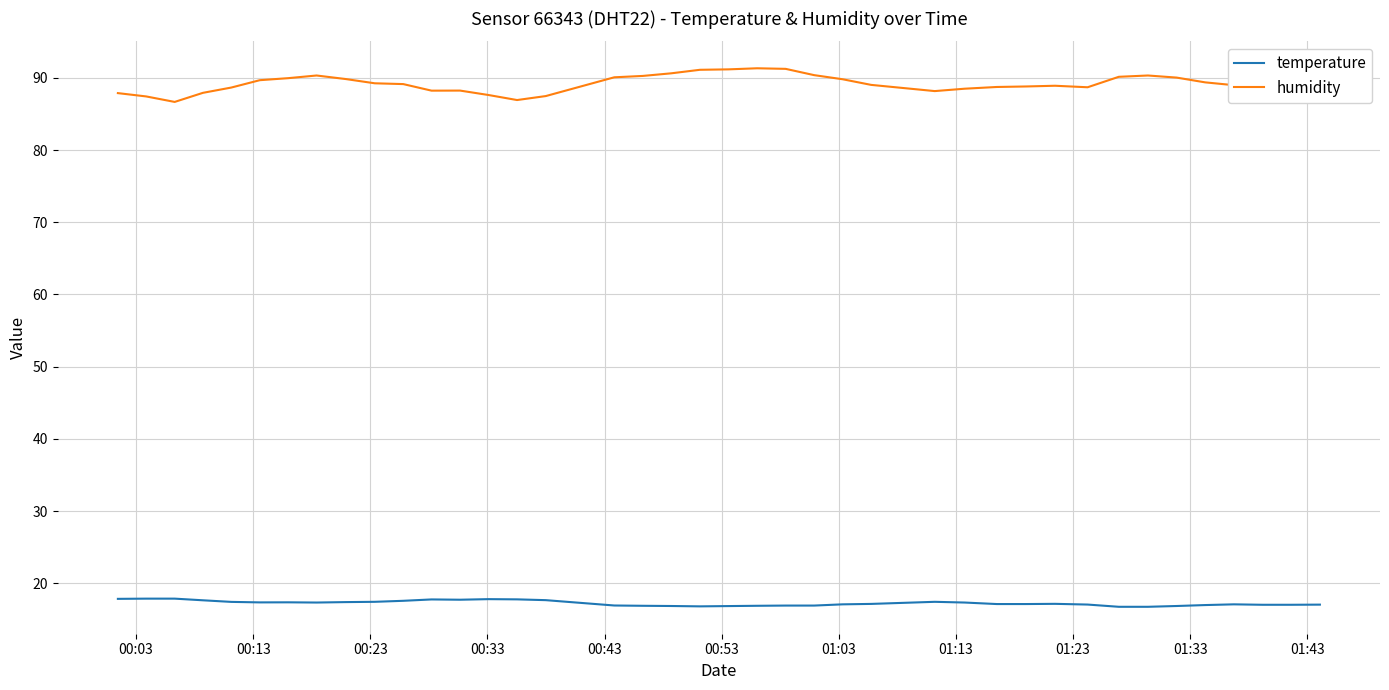

True or false: humidity and temperature cross at least once.

False